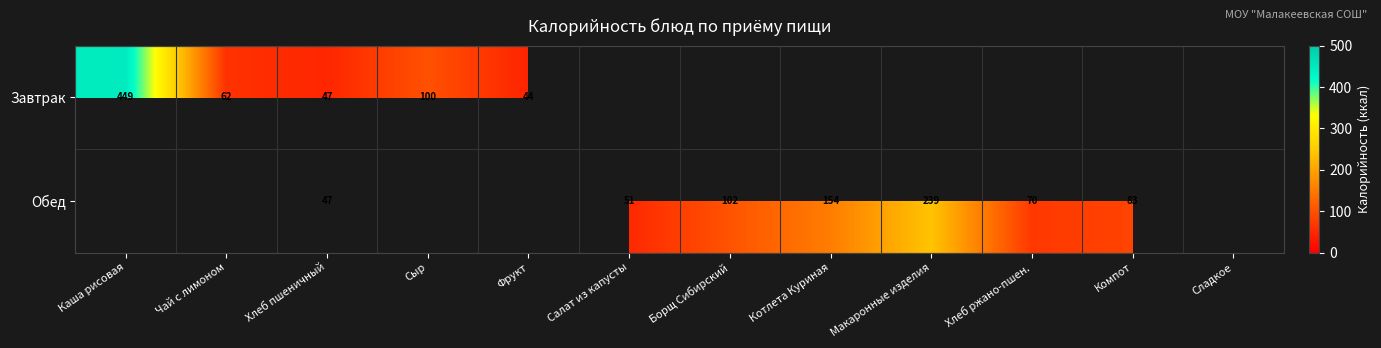

What is the difference between the maximum and minimum values in the row_0 series?

404.2